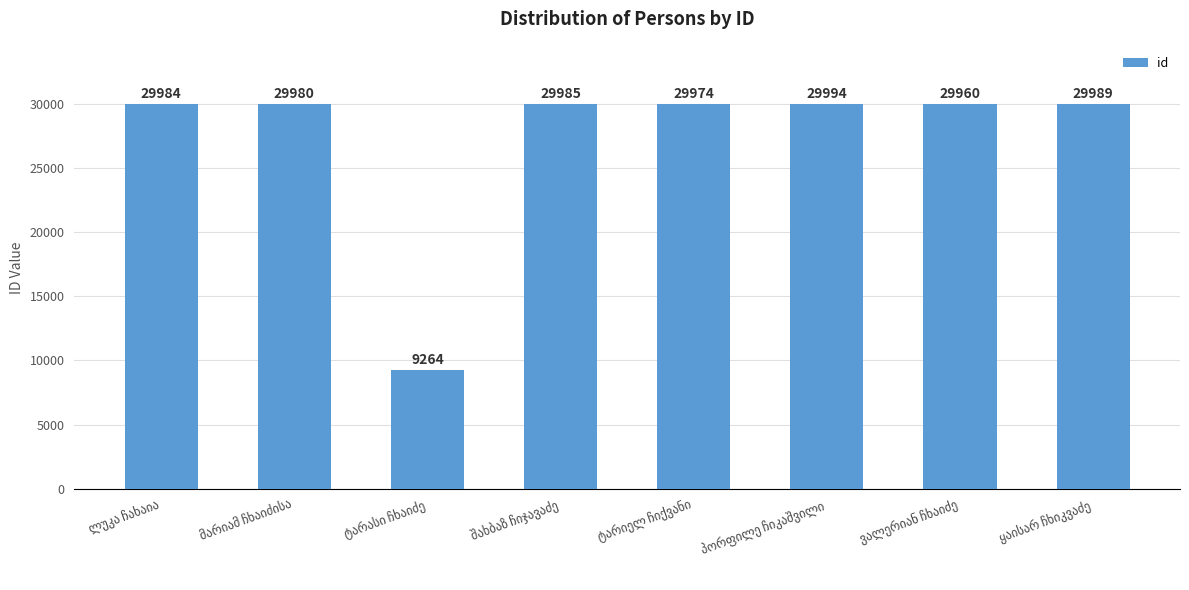

What is the average value?

27391